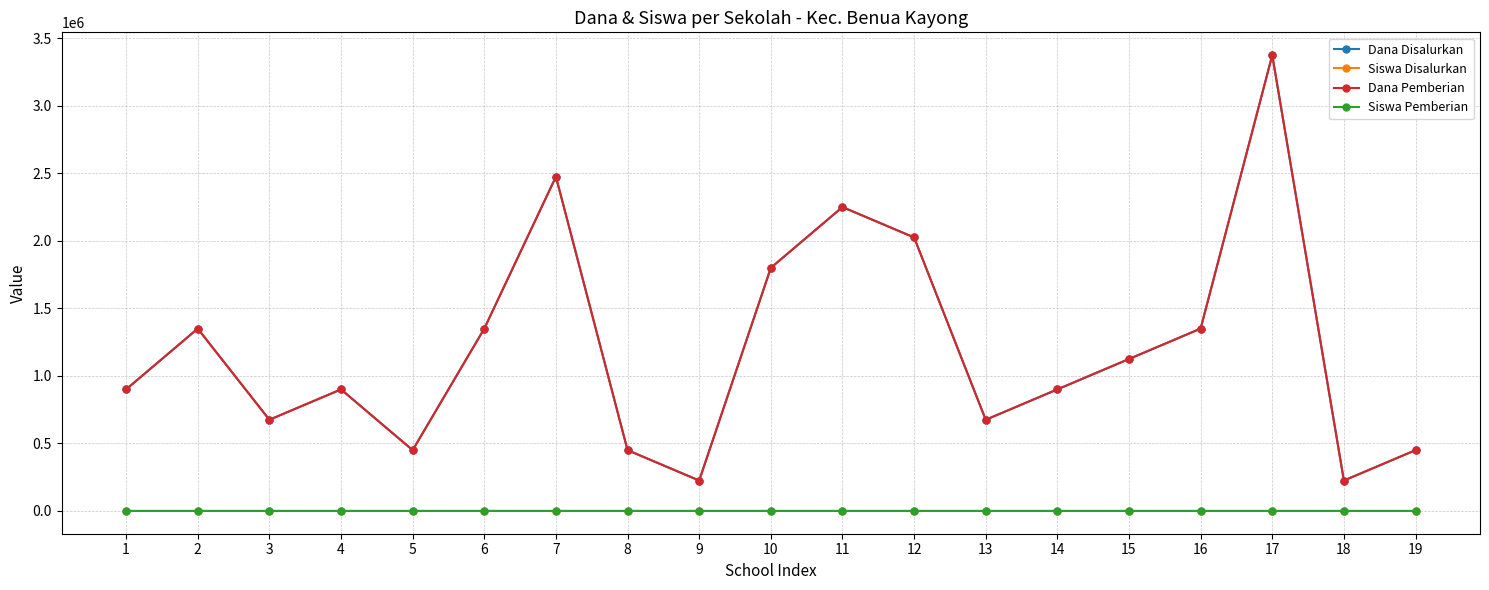

True or false: Dana Disalurkan has a value of 518974 at 11.

False